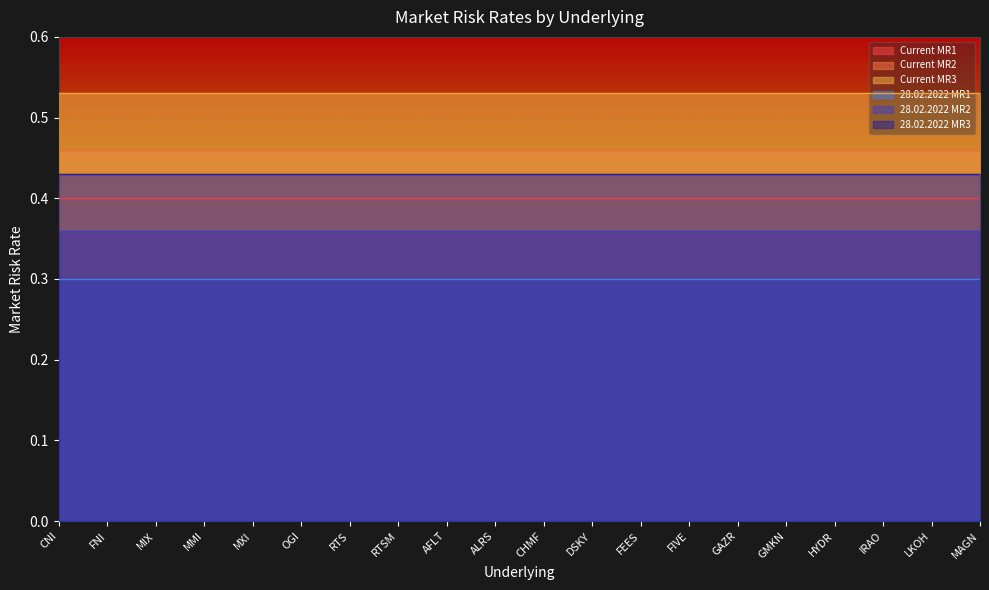

What is the sum of all Current MR3 values?

10.6